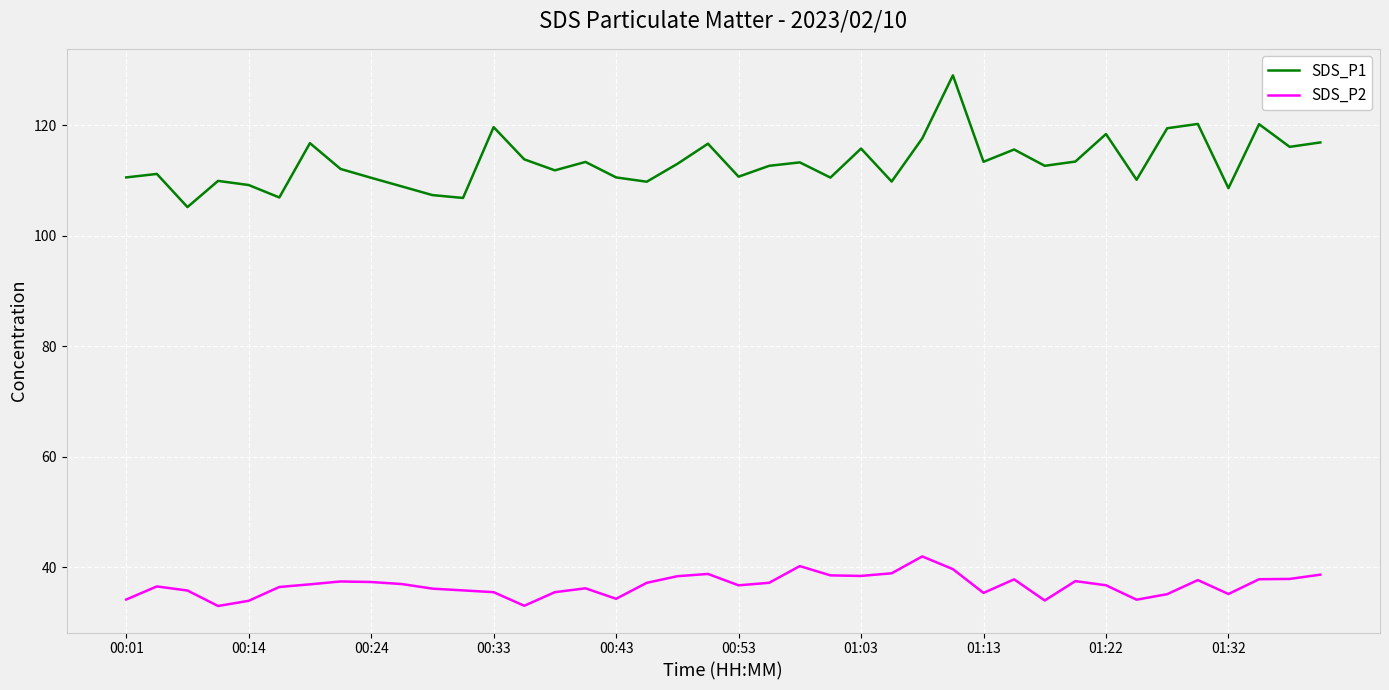

What is the lowest value of the SDS_P1 series?

105.2